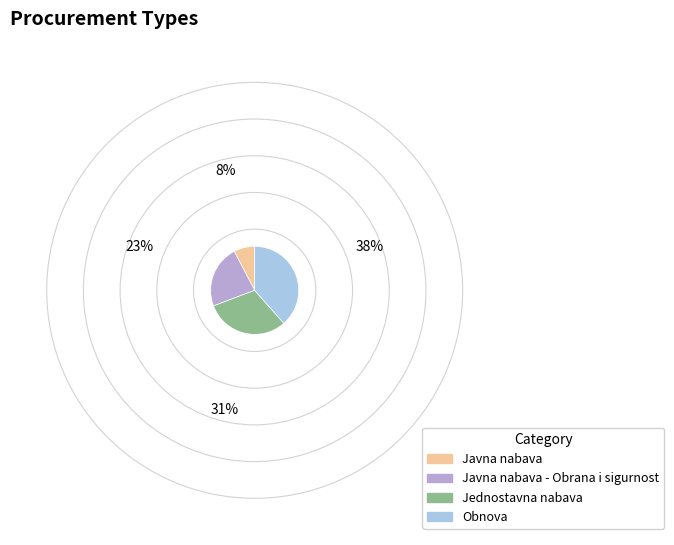

How many segments does this pie chart have?

4